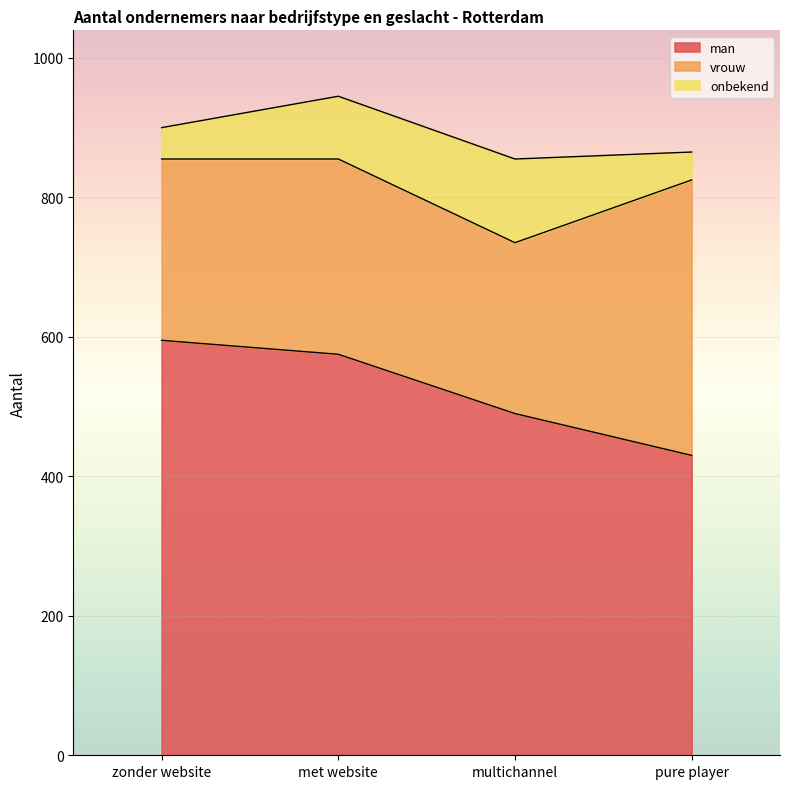

True or false: vrouw and onbekend cross at least once.

False